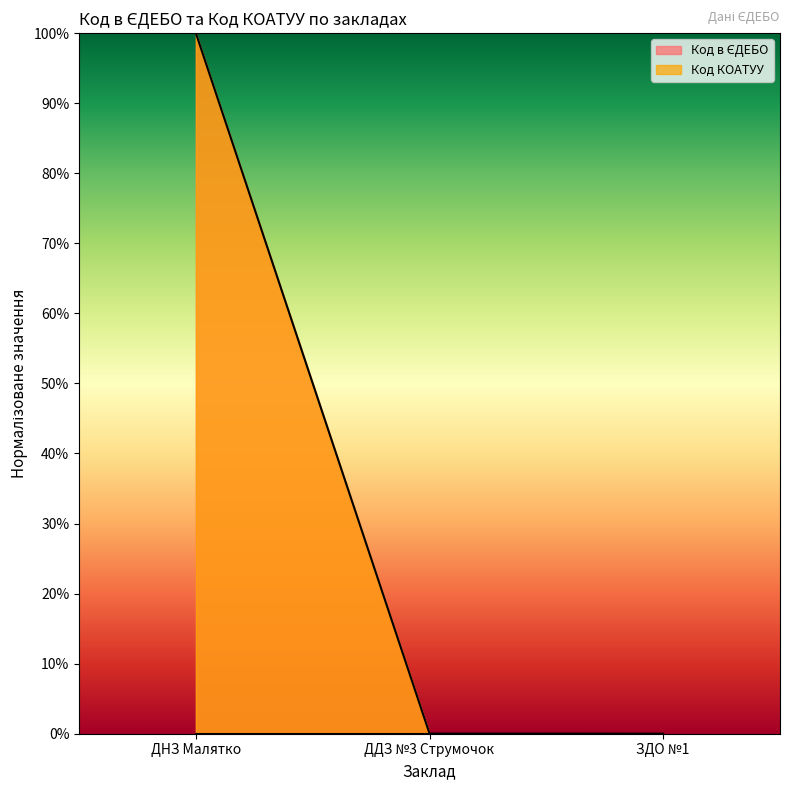

Reading right to left, extract all data points from this chart.

ЗДО №1=0.0	ДДЗ №3 Струмочок=0.0	ДНЗ Малятко=100.0